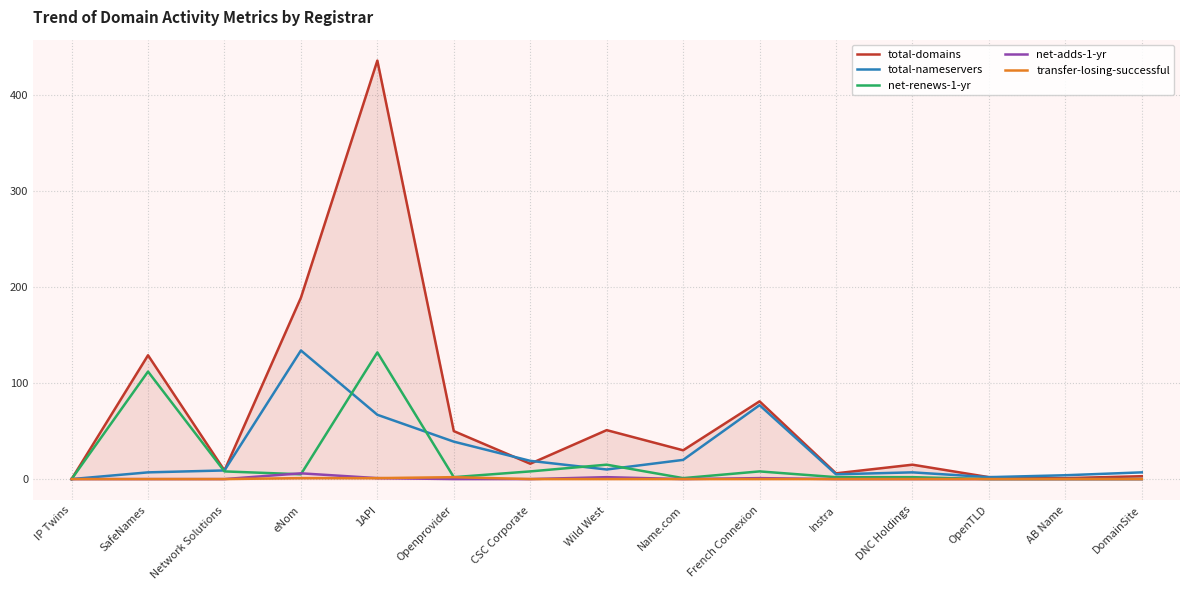

What value does the transfer-losing-successful series have at 1API?

1